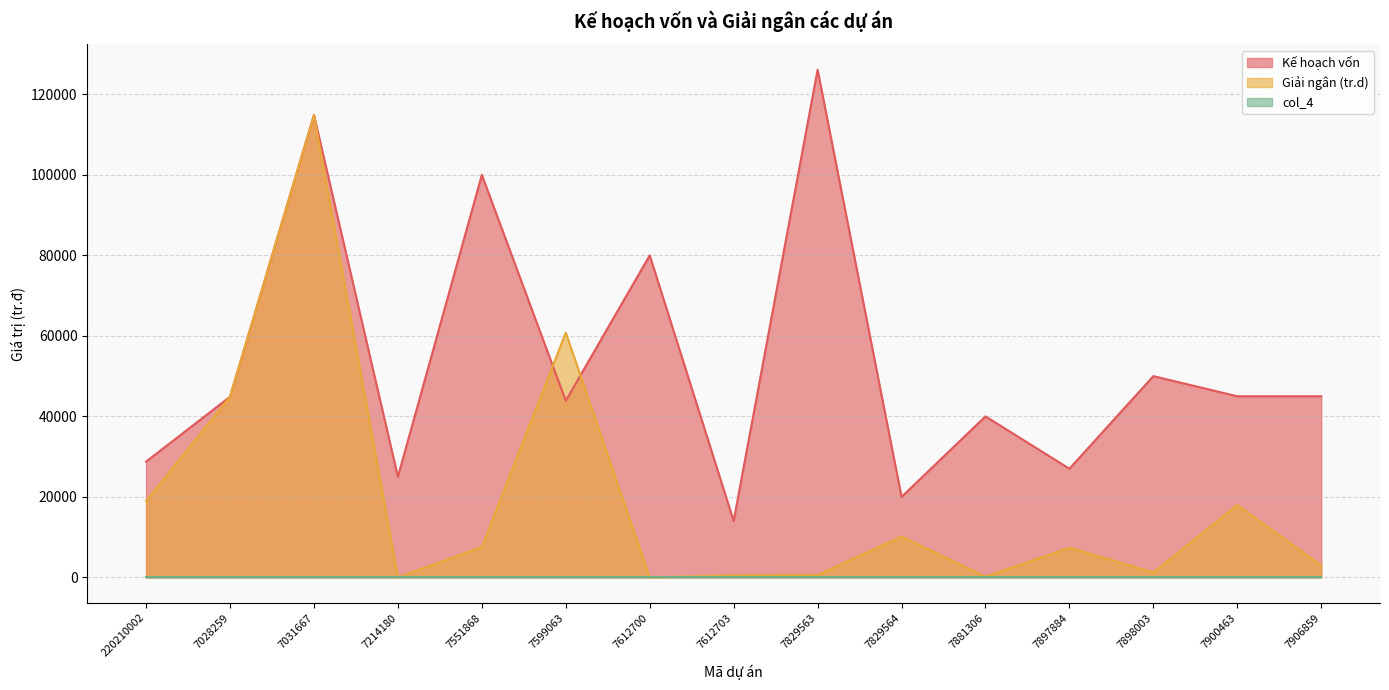

In Kế hoạch vốn, how many points are higher than both neighbors (excluding endpoints)?

6